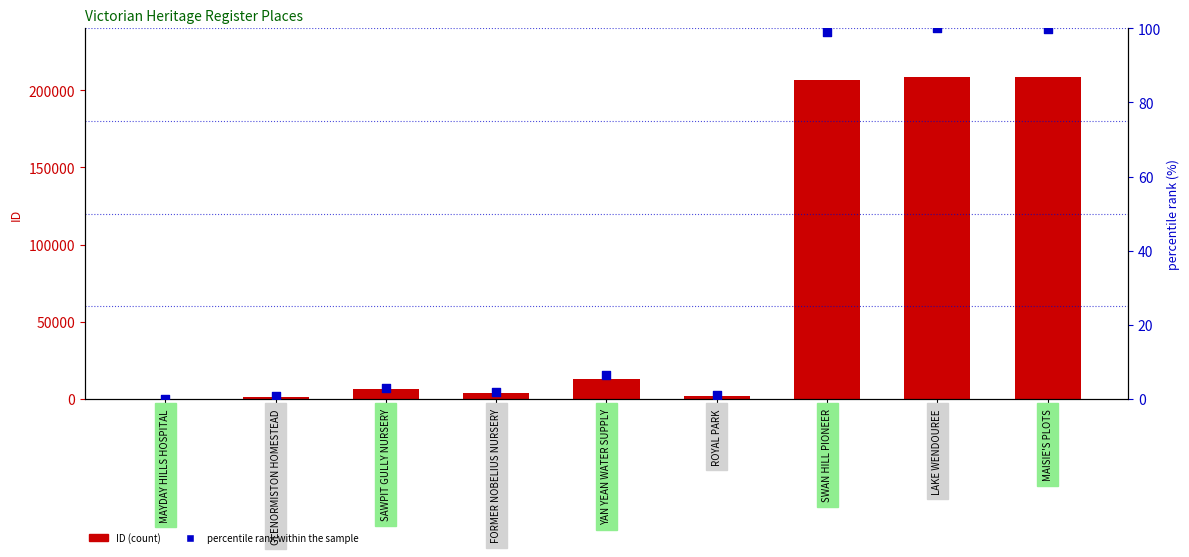

At how many categories does at least one series exceed 148396?

3